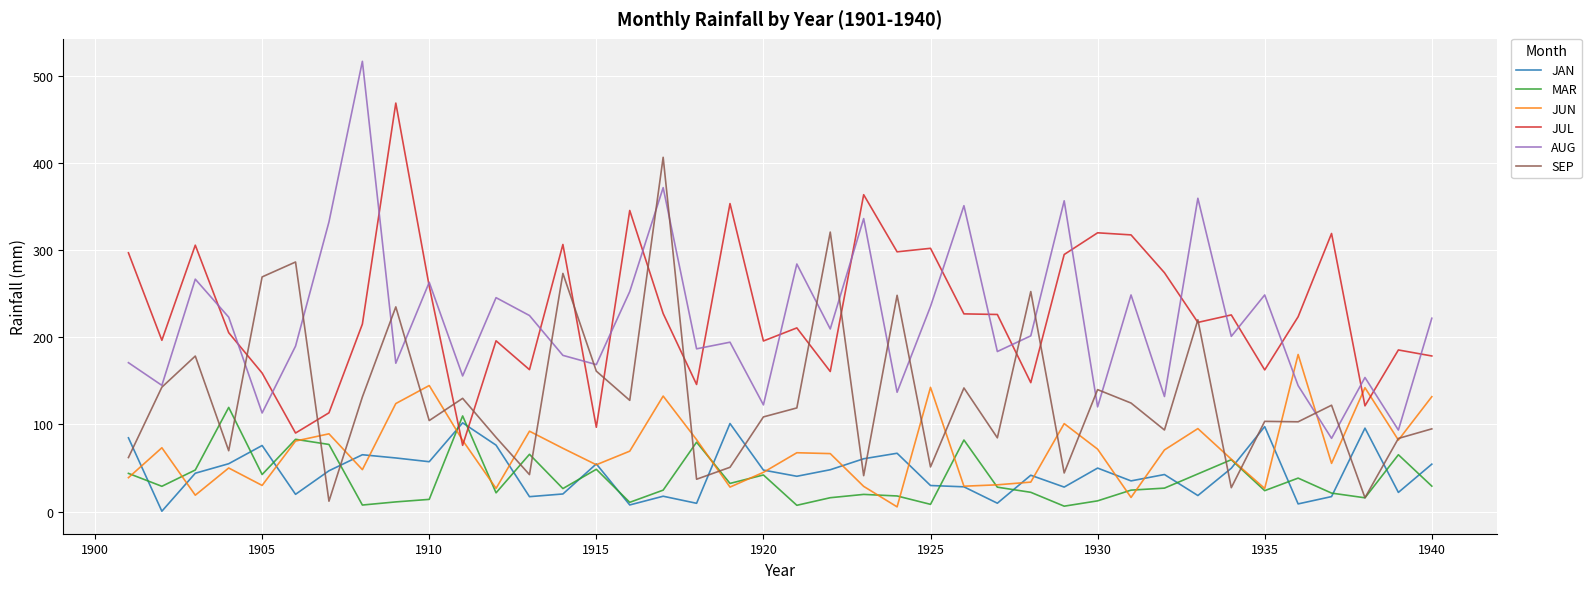

True or false: MAR and AUG intersect in this chart.

False